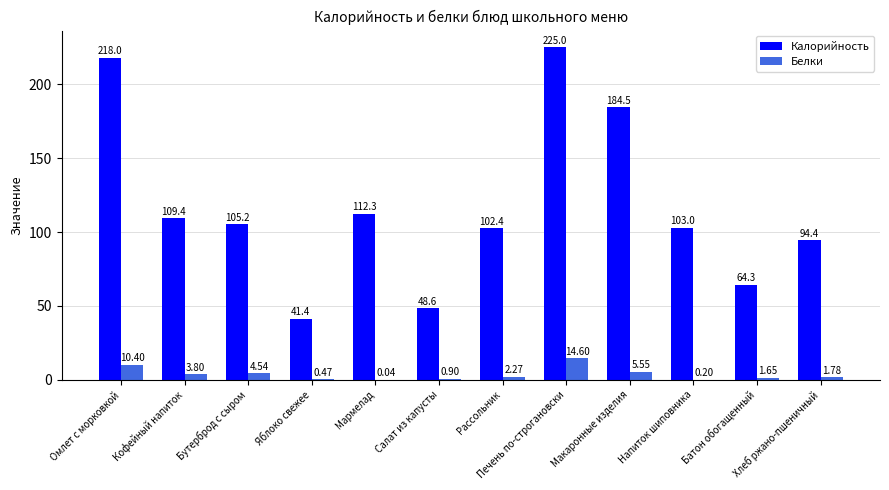

At which category is the sum across all series the highest?

Печень по-строгановски